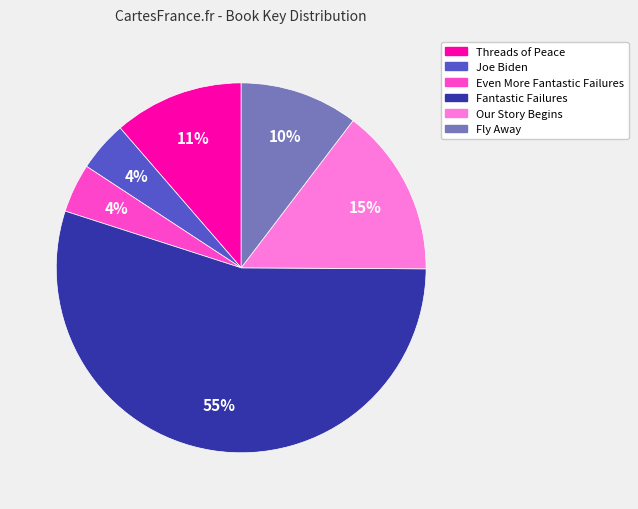

How many slices are in this pie chart?

6